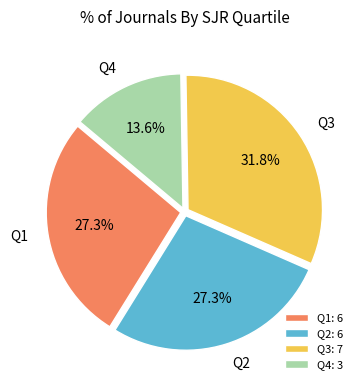

The Q4 slice represents 14% of the pie. True or false?

True